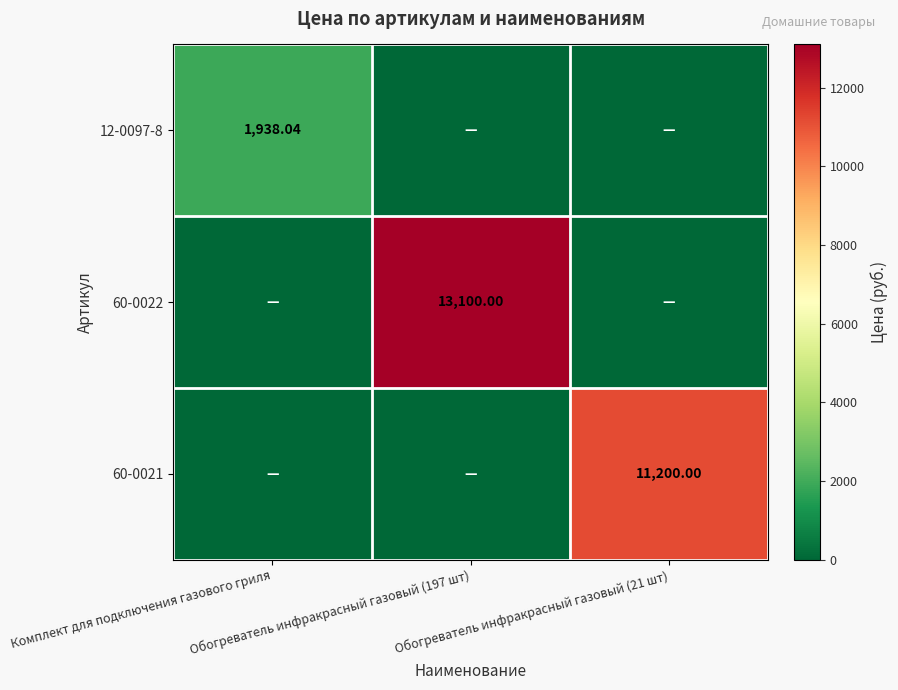

The 60-0022 series shows -8832.6 at Обогреватель инфракрасный газовый (21 шт). True or false?

False